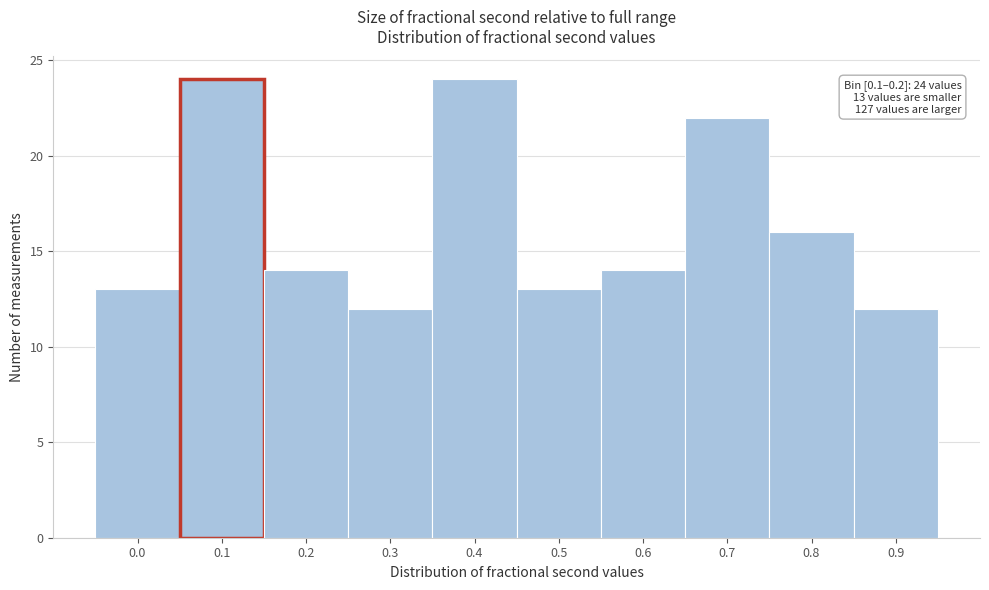

Reading left to right, what are all the values shown in this chart?

13	24	14	12	24	13	14	22	16	12